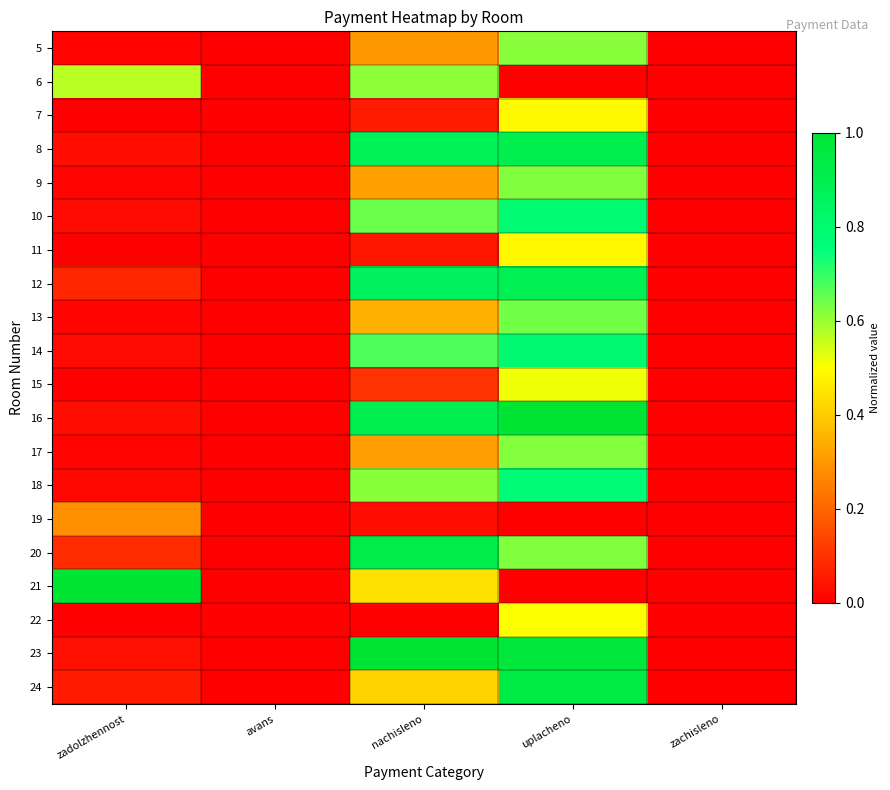

Reading left to right, list all the values displayed in this chart.

5: zadolzhennost=0.0	avans=0.0	nachisleno=0.3	uplacheno=0.6	zachisleno=0.0
6: zadolzhennost=0.6	avans=0.0	nachisleno=0.6	uplacheno=0.0	zachisleno=0.0
7: zadolzhennost=0.0	avans=0.0	nachisleno=0.1	uplacheno=0.5	zachisleno=0.0
8: zadolzhennost=0.0	avans=0.0	nachisleno=0.9	uplacheno=0.9	zachisleno=0.0
9: zadolzhennost=0.0	avans=0.0	nachisleno=0.3	uplacheno=0.6	zachisleno=0.0
10: zadolzhennost=0.0	avans=0.0	nachisleno=0.6	uplacheno=0.8	zachisleno=0.0
11: zadolzhennost=0.0	avans=0.0	nachisleno=0.0	uplacheno=0.5	zachisleno=0.0
12: zadolzhennost=0.1	avans=0.0	nachisleno=0.9	uplacheno=0.9	zachisleno=0.0
13: zadolzhennost=0.0	avans=0.0	nachisleno=0.3	uplacheno=0.6	zachisleno=0.0
14: zadolzhennost=0.0	avans=0.0	nachisleno=0.7	uplacheno=0.8	zachisleno=0.0
15: zadolzhennost=0.0	avans=0.0	nachisleno=0.1	uplacheno=0.5	zachisleno=0.0
16: zadolzhennost=0.0	avans=0.0	nachisleno=0.9	uplacheno=1.0	zachisleno=0.0
17: zadolzhennost=0.0	avans=0.0	nachisleno=0.3	uplacheno=0.6	zachisleno=0.0
18: zadolzhennost=0.0	avans=0.0	nachisleno=0.6	uplacheno=0.8	zachisleno=0.0
19: zadolzhennost=0.3	avans=0.0	nachisleno=0.0	uplacheno=0.0	zachisleno=0.0
20: zadolzhennost=0.1	avans=0.0	nachisleno=0.9	uplacheno=0.6	zachisleno=0.0
21: zadolzhennost=1.0	avans=0.0	nachisleno=0.4	uplacheno=0.0	zachisleno=0.0
22: zadolzhennost=0.0	avans=0.0	nachisleno=0.0	uplacheno=0.5	zachisleno=0.0
23: zadolzhennost=0.0	avans=0.0	nachisleno=1.0	uplacheno=1.0	zachisleno=0.0
24: zadolzhennost=0.1	avans=0.0	nachisleno=0.4	uplacheno=0.9	zachisleno=0.0